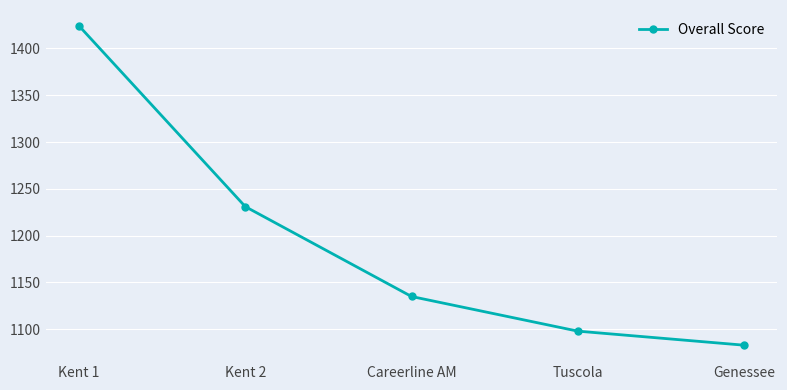

What is the average value?

1194